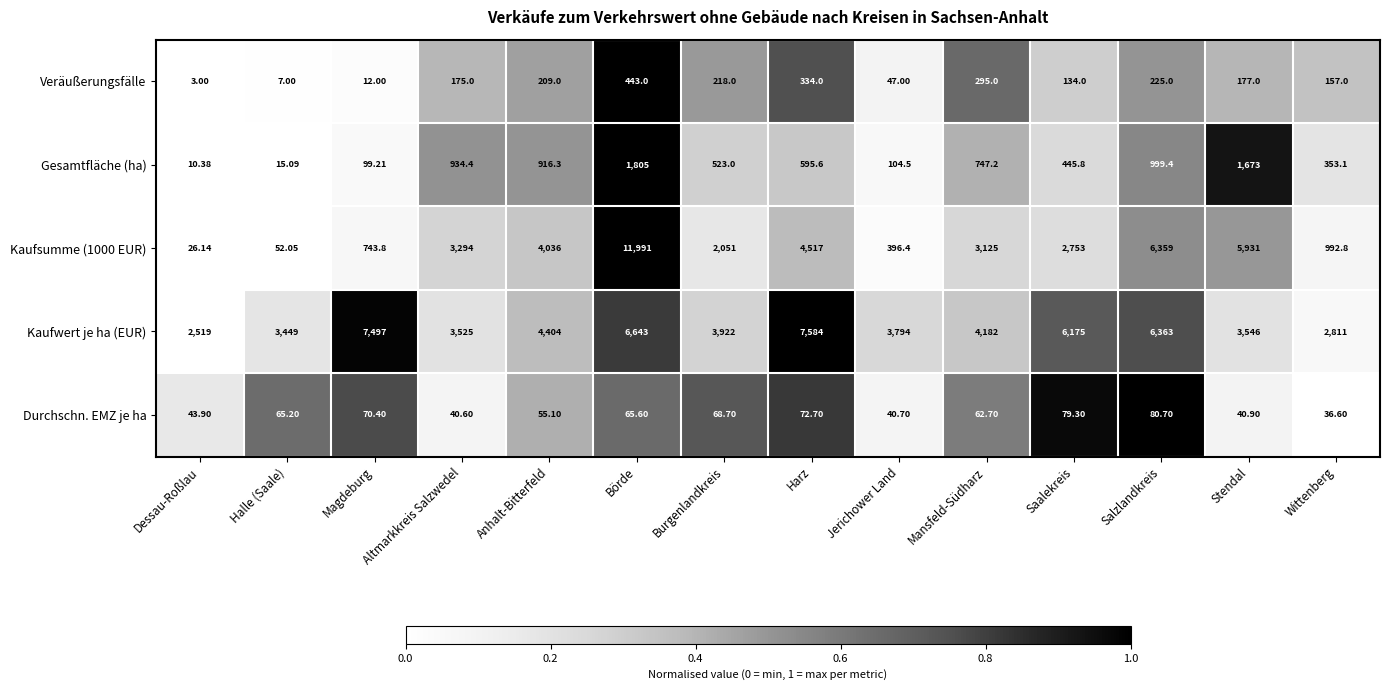

Between Magdeburg and Wittenberg, which series saw the biggest shift?

Kaufwert je ha (EUR)